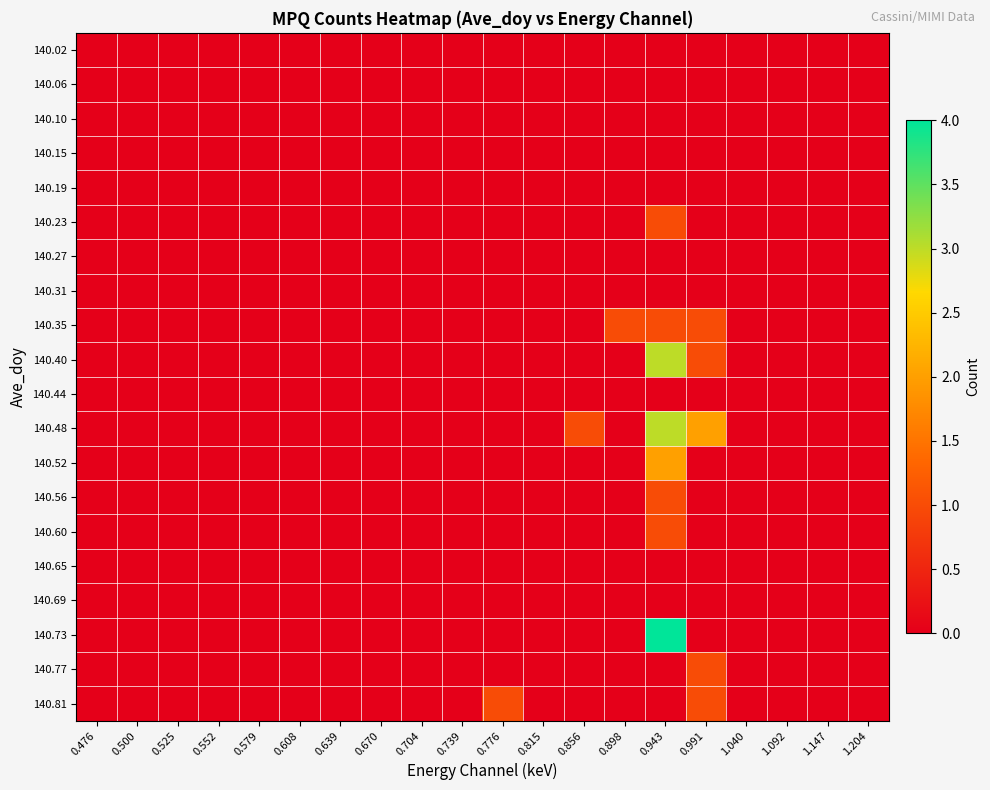

At how many categories does at least one series exceed 3?

1